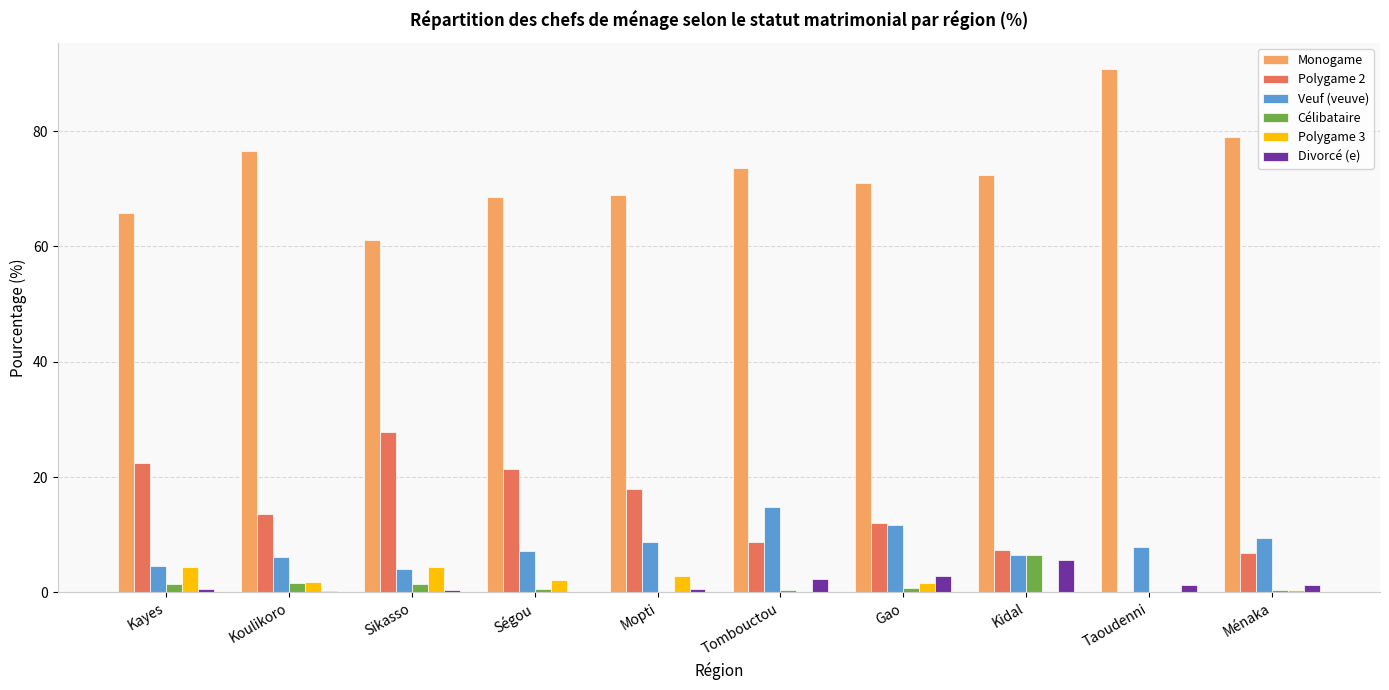

Between Sikasso and Ménaka, which series saw the biggest shift?

Polygame 2